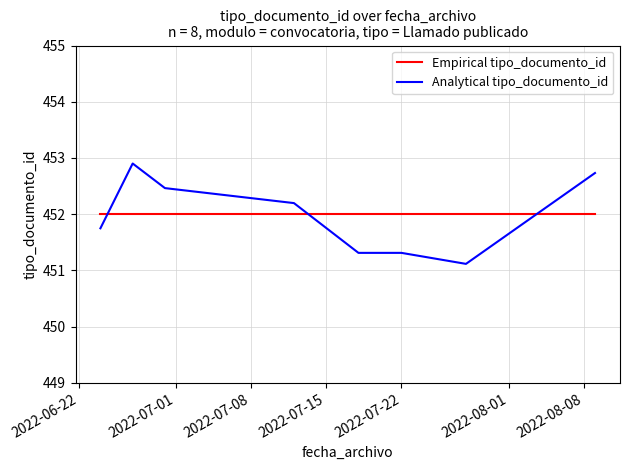

After their last crossing, which series has the higher values: Empirical tipo_documento_id or Analytical tipo_documento_id?

Analytical tipo_documento_id